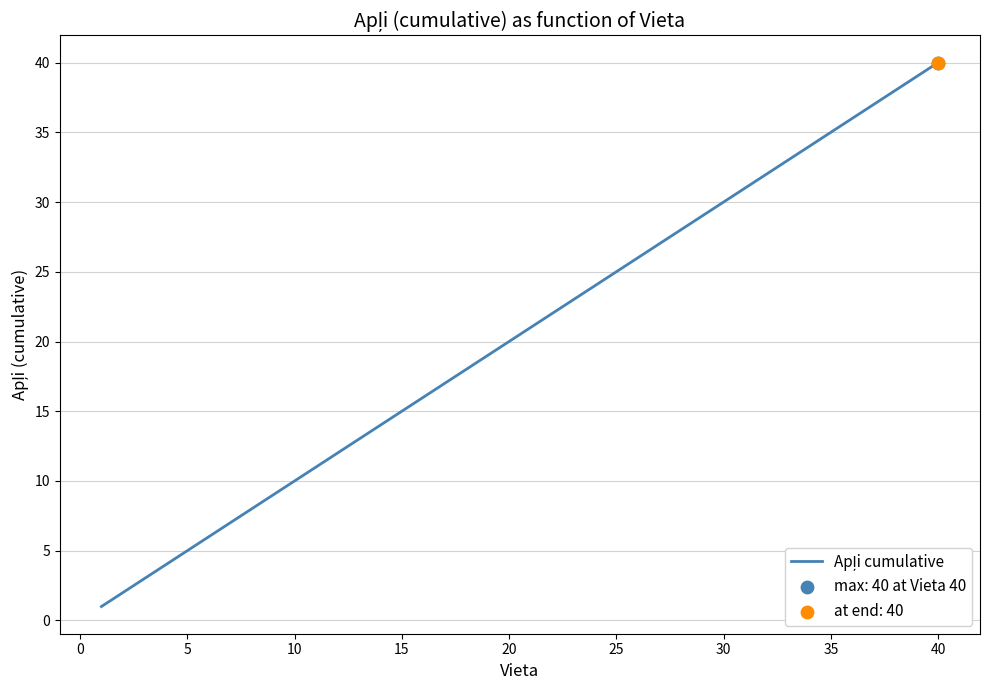

Does the chart have visible grid lines?

Yes